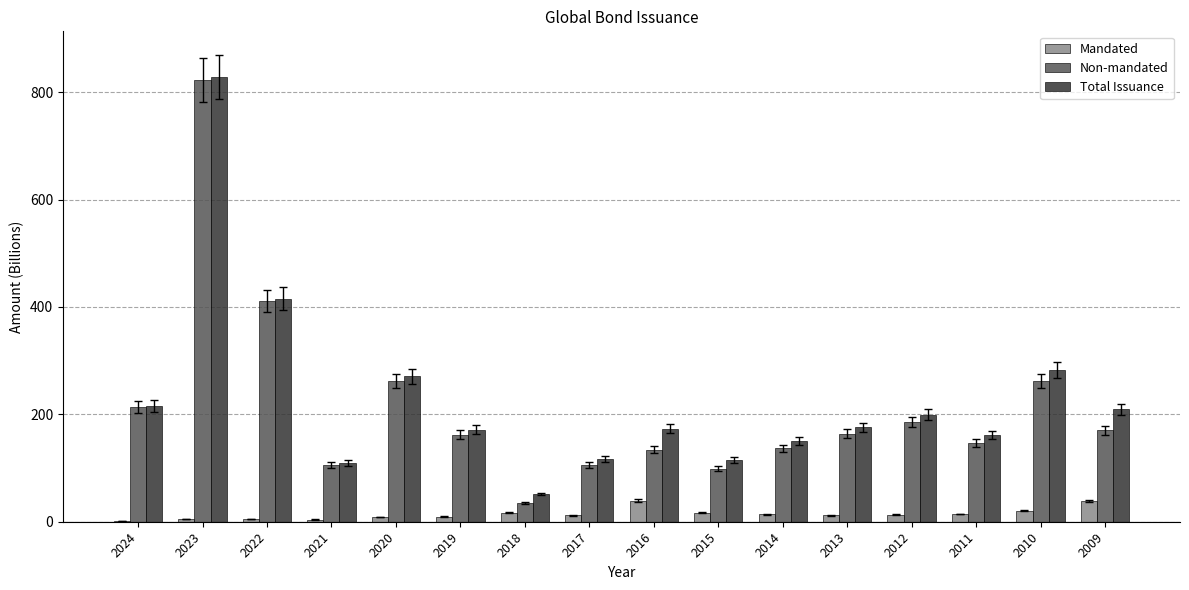

Which label corresponds to the largest value in the chart?

2023